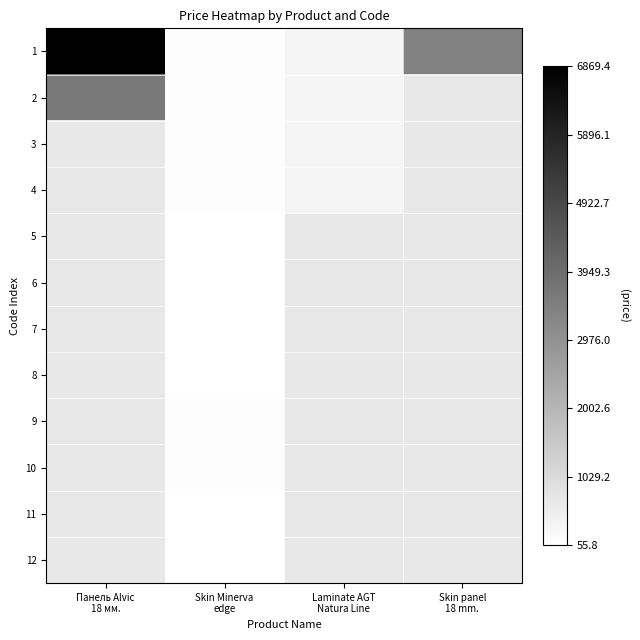

What is the minimum value shown in the chart?

55.9